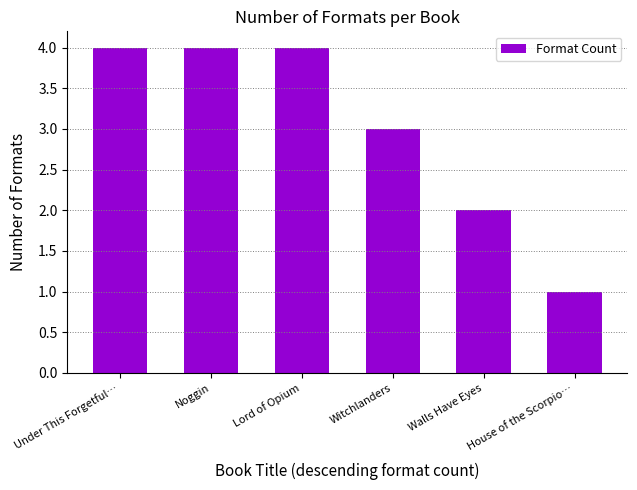

What is the greatest value displayed?

4